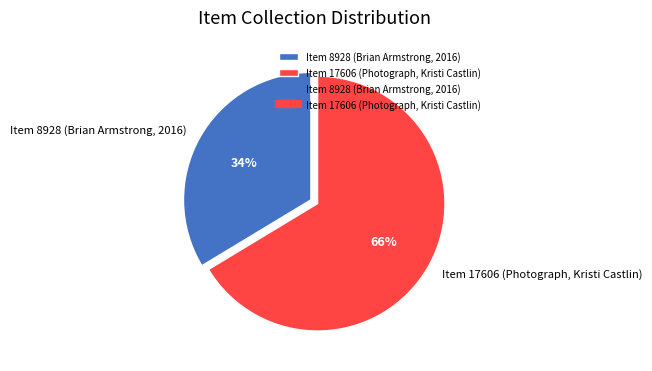

To the nearest percent, what is the combined percentage of Item 8928 (Brian Armstrong, 2016) and Item 17606 (Photograph, Kristi Castlin)?

100%